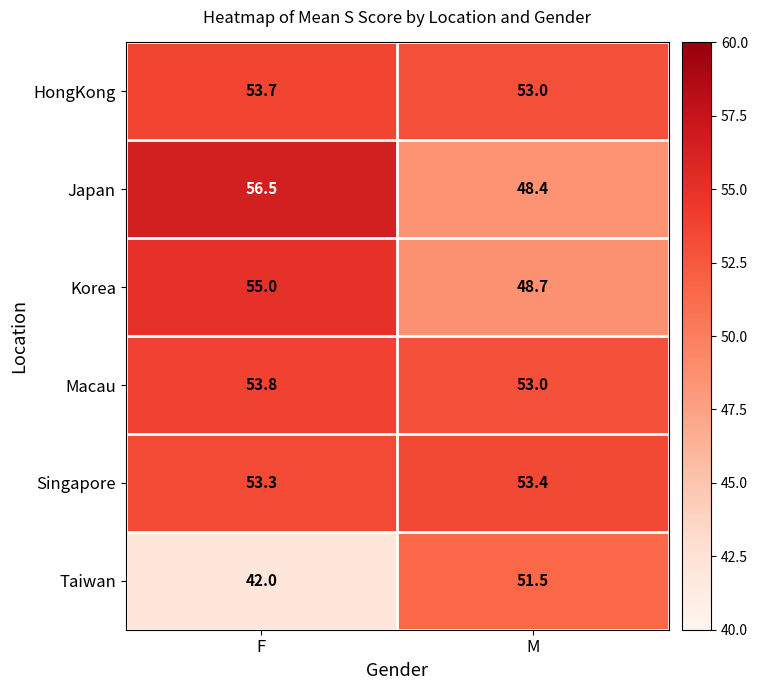

At which category does the chart reach its minimum across all series?

F